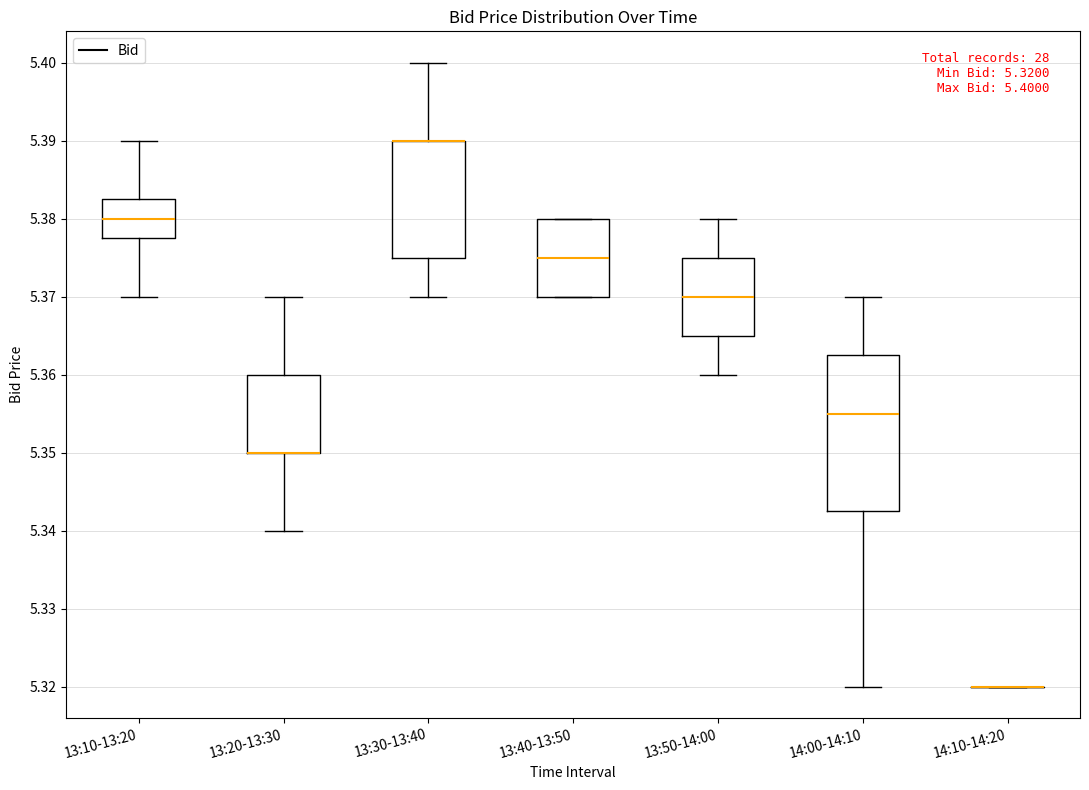

Which box is the tallest, from its lower edge to its upper edge?

14:00-14:10